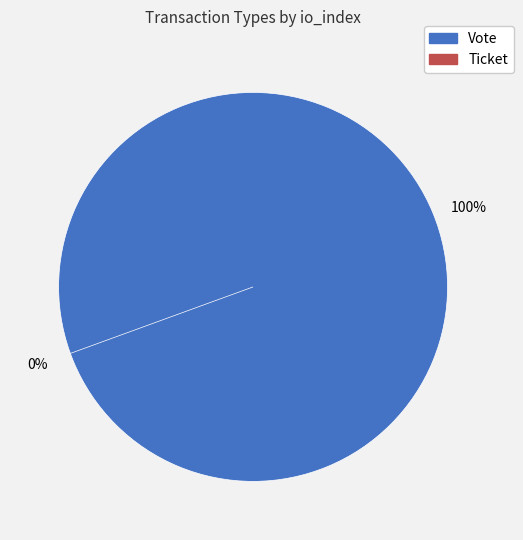

What is the smallest slice in the pie chart?

Ticket